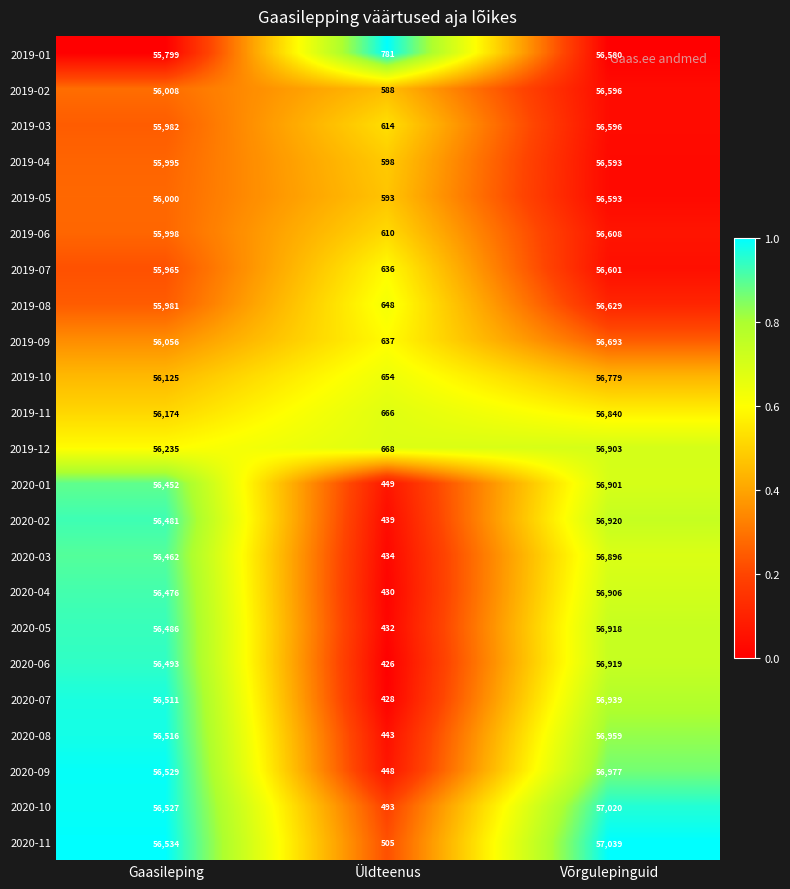

What is the difference between the highest and lowest values at Gaasileping?

735